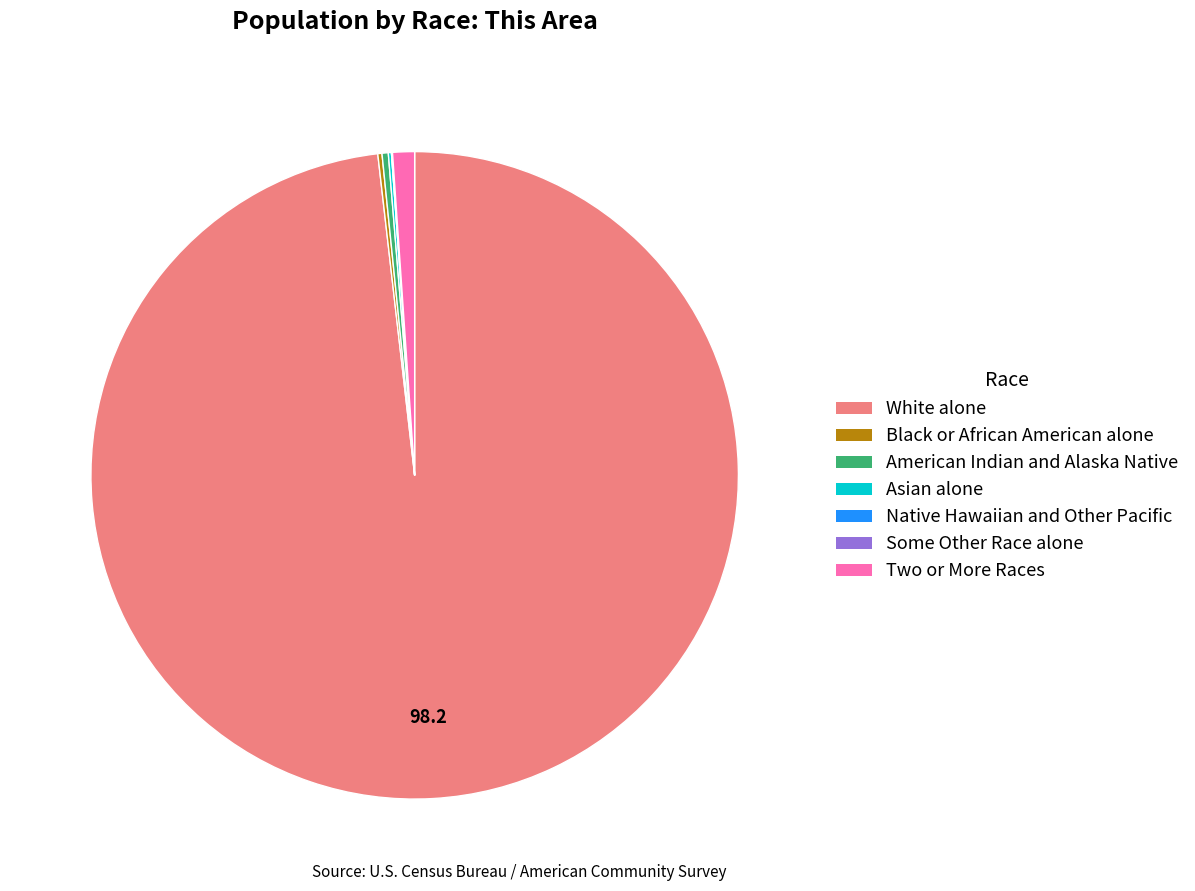

Do American Indian and Alaska Native and Two or More Races together represent more than half of the pie?

No